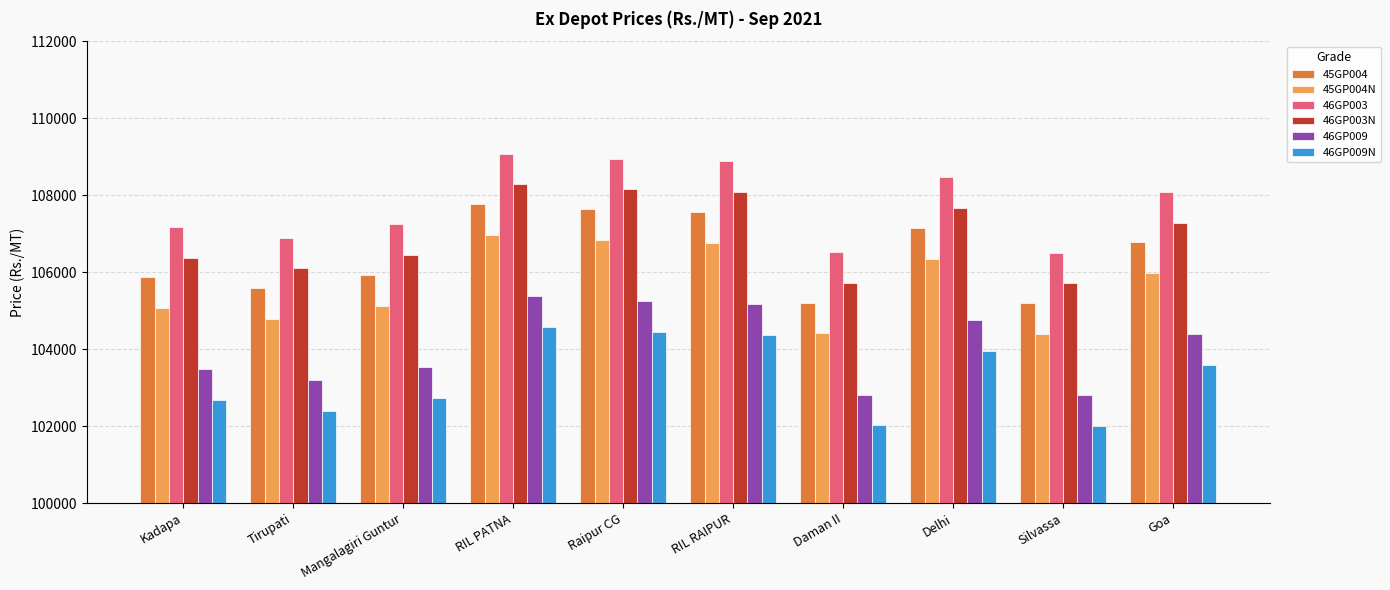

True or false: 46GP003 has a value of 109080 at RIL PATNA.

True